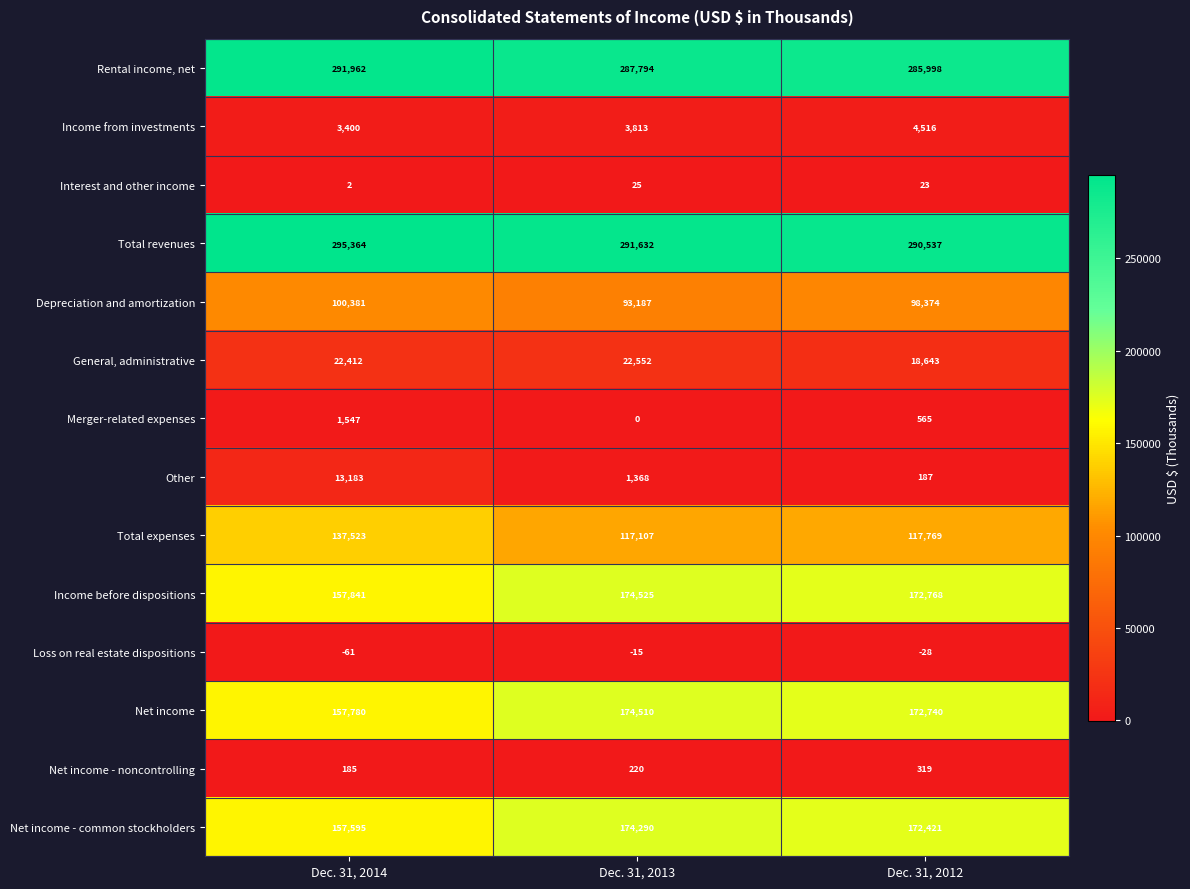

Which series changed the most between Dec. 31, 2014 and Dec. 31, 2013?

Total expenses